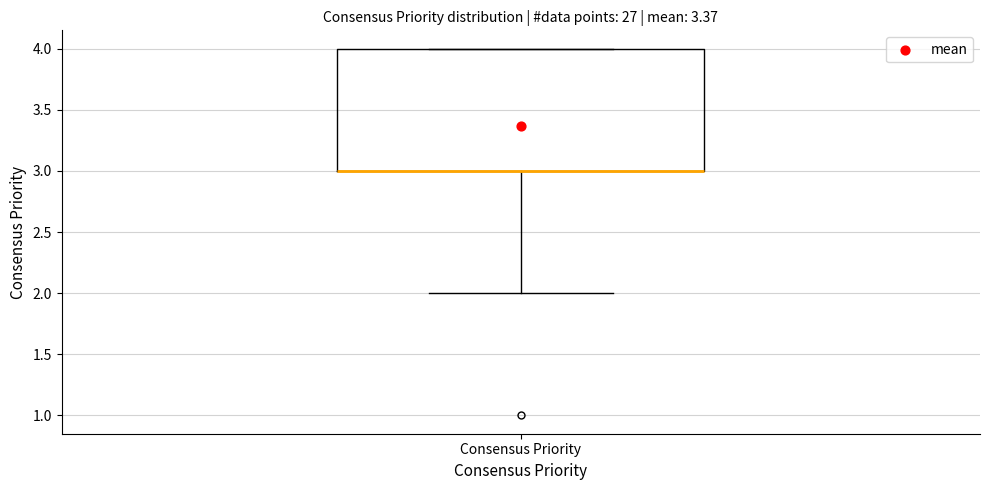

Read this box plot against the y-axis: the position of the median line, the range covered by the box, and the ends of both whiskers. The values are not printed on the chart, so give them approximately, as read against the axis.

median 3 (drawn on the box's lower edge), box 3 to 4, whiskers 2 to 4